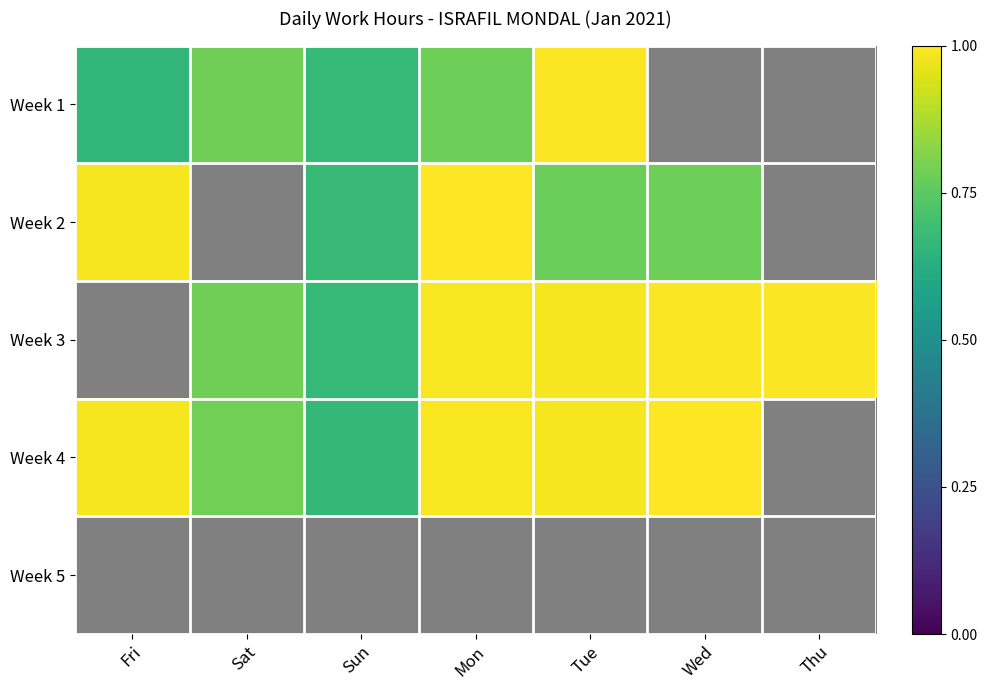

Between Fri and Sat, which series saw the biggest shift?

Week 4